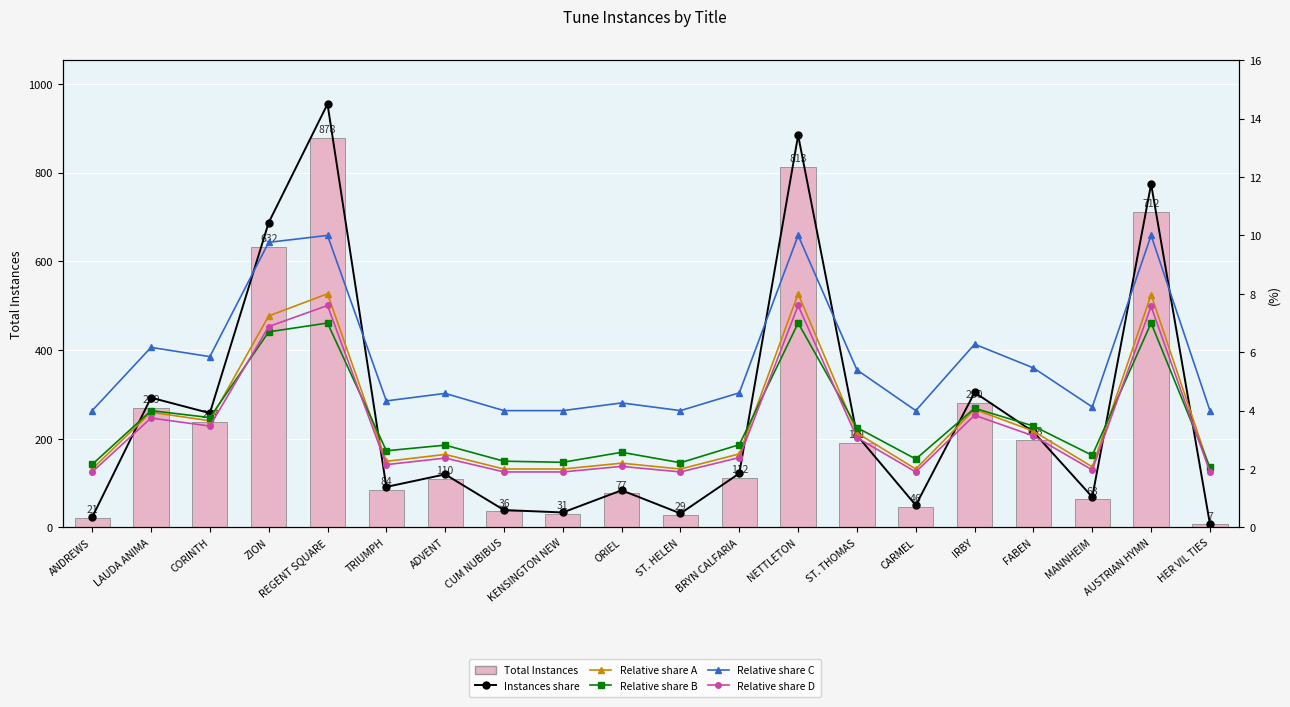

What is the sum of all Relative share D values?

69.3